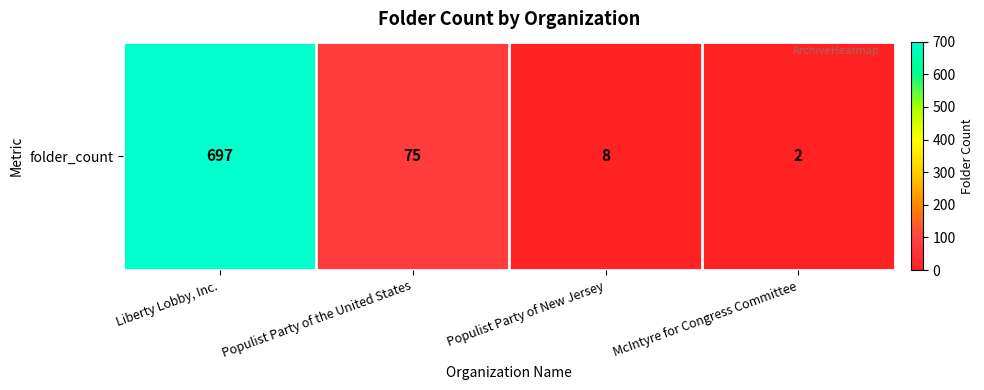

What value does the data have at Populist Party of New Jersey?

8